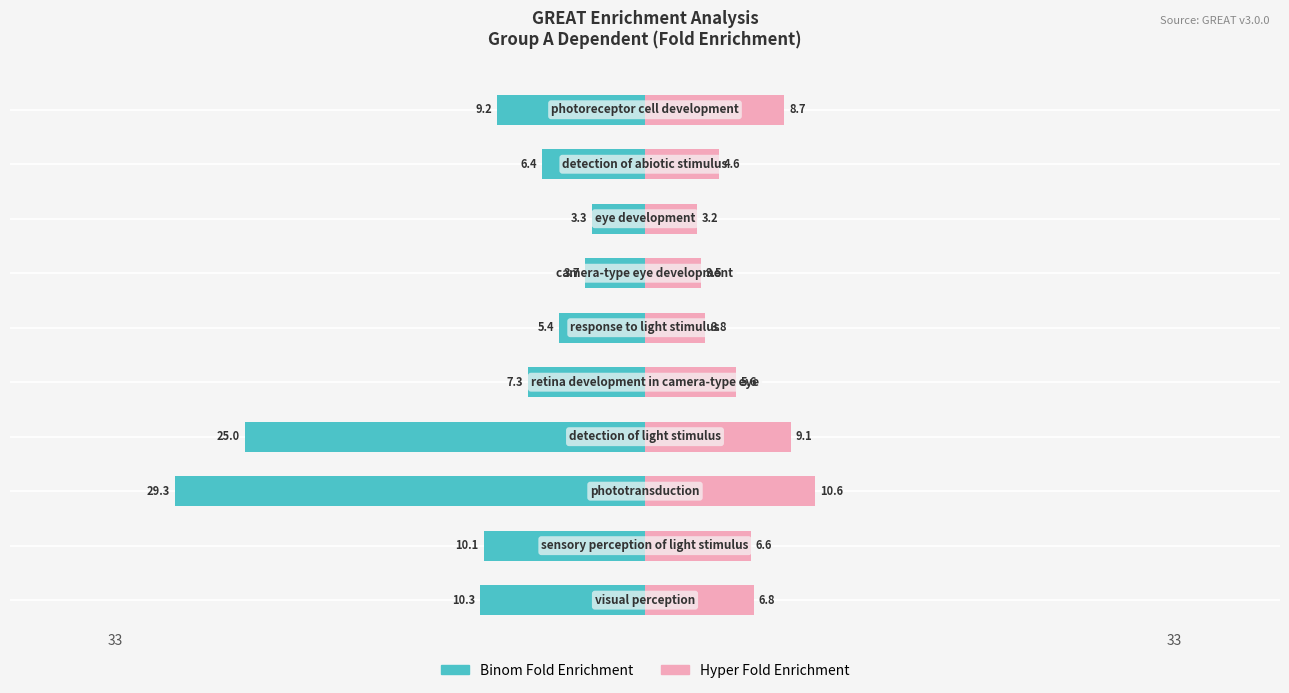

What is the value of the Hyper Fold Enrichment bar at the 10th from the left?

8.7